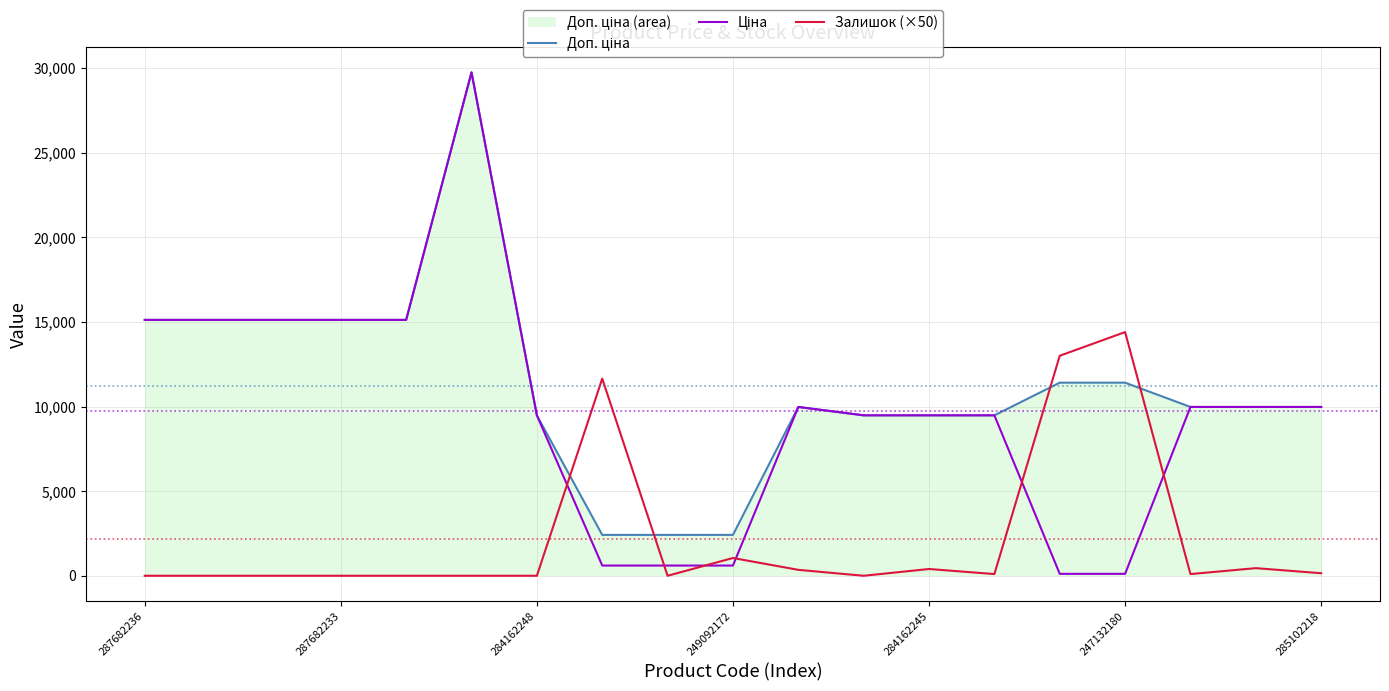

True or false: Ціна has more than 0 interior local peaks.

True